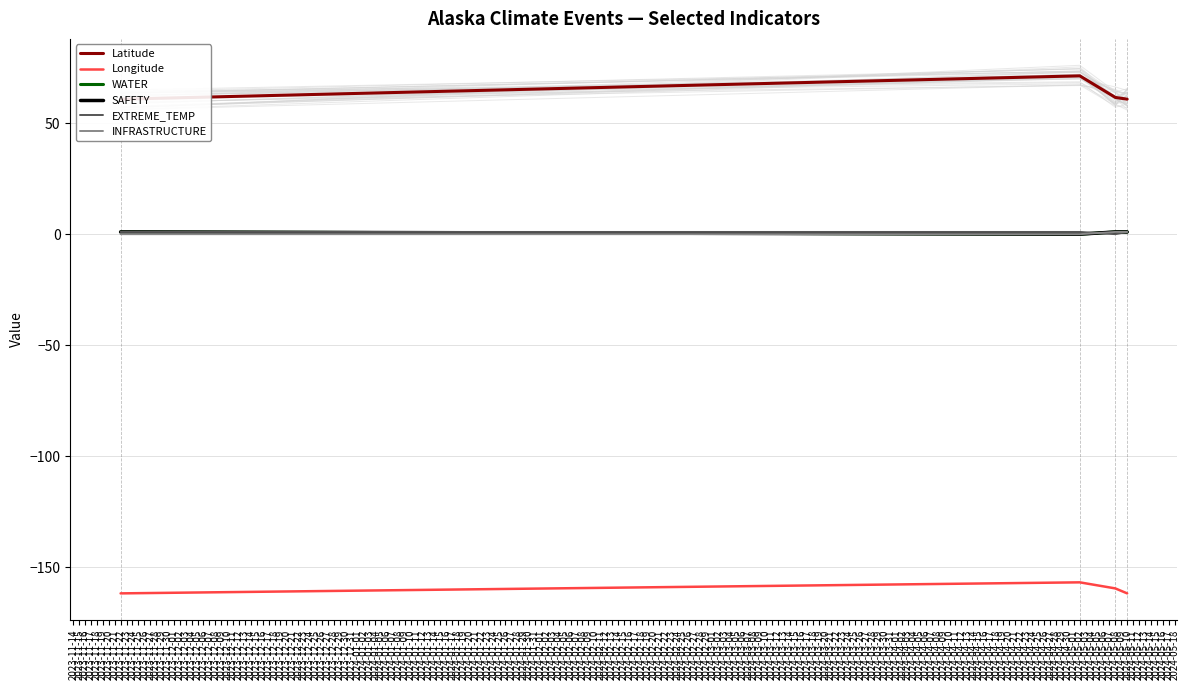

What is the total value across all series at 2023-11-15?

-84.5